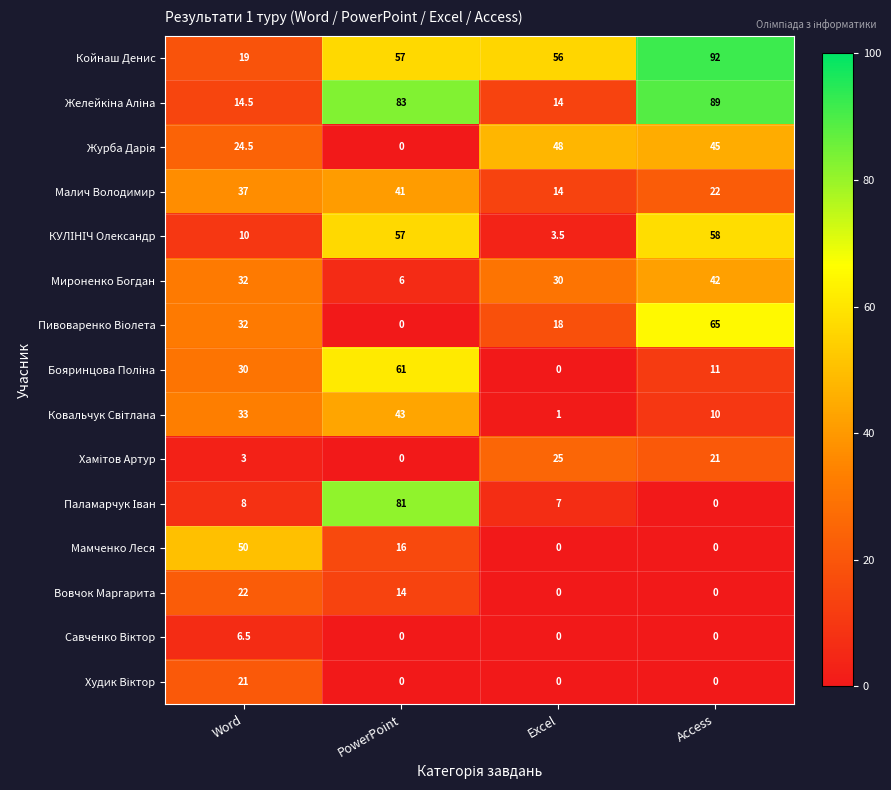

What is the approximate value of Малич Володимир at Excel?

14.0